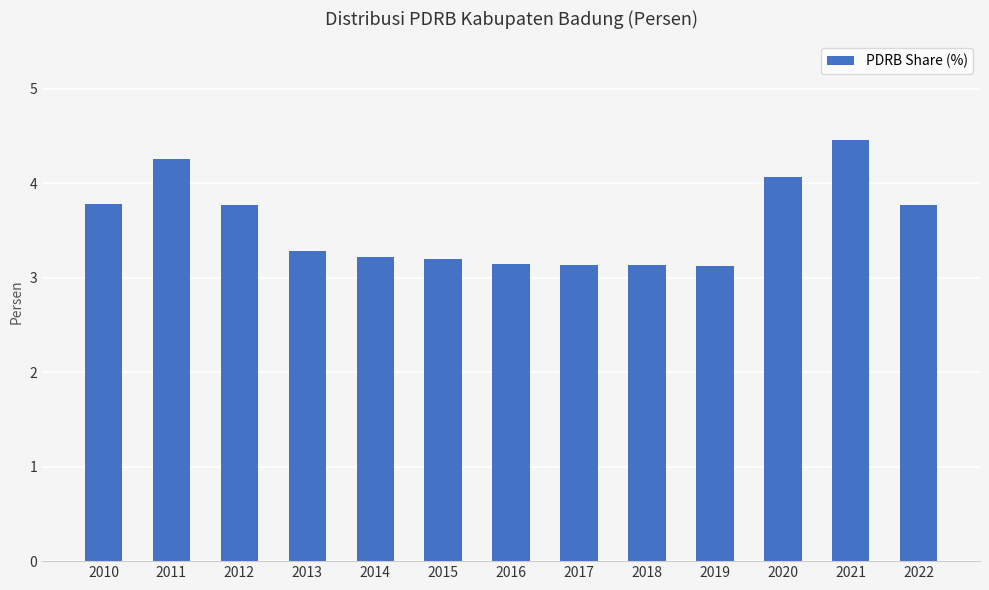

How many bars are there in total?

13